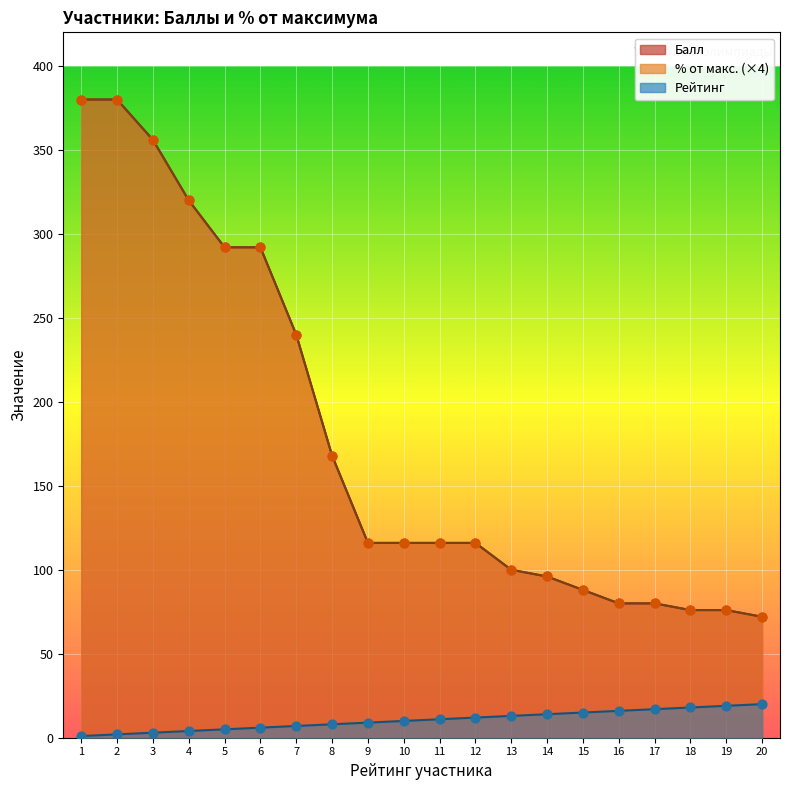

Is the value of Рейтинг at 7 greater than the value of % от макс. at 8?

No